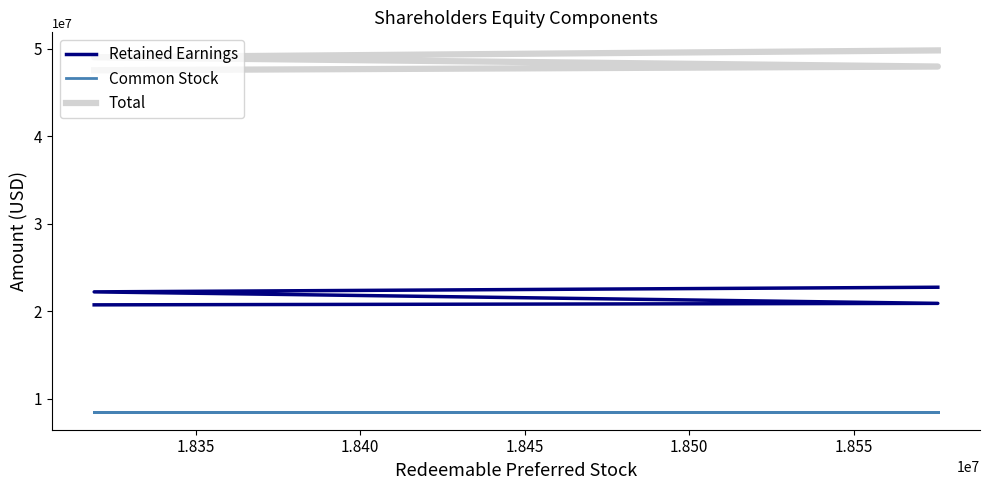

What is the sum of all Retained Earnings values?

86585038